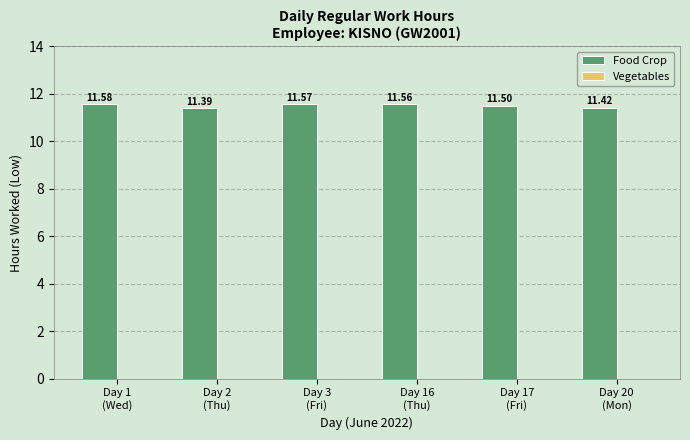

What is the sum of all values?

69.0